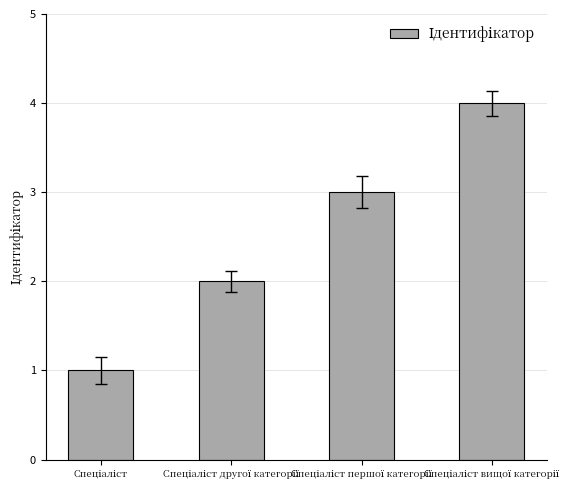

What is the maximum value shown in the chart?

4